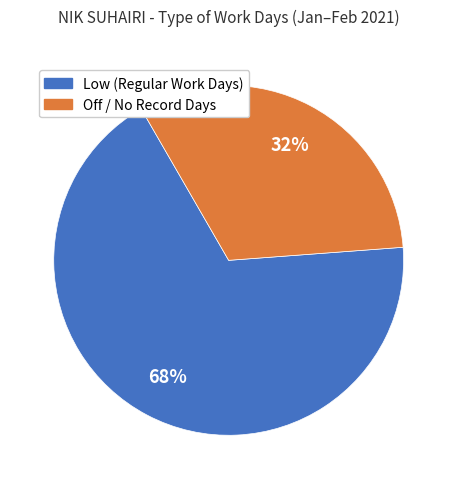

Does any single category account for the majority?

Yes